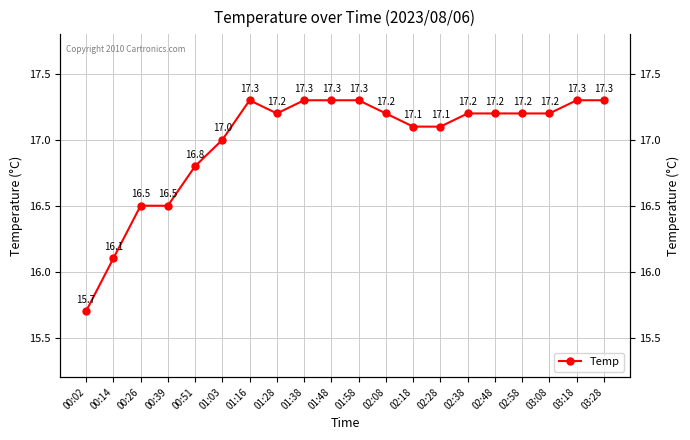

Is it true that the value at 00:26 is 16.5?

True